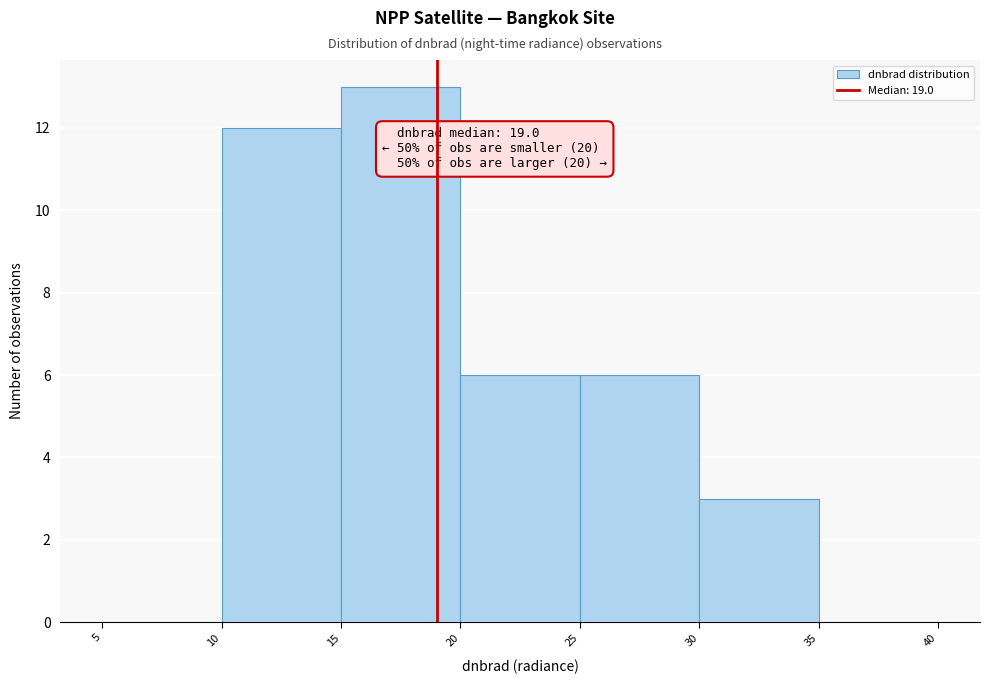

Which range on the x-axis has the tallest bar?

15 to 20